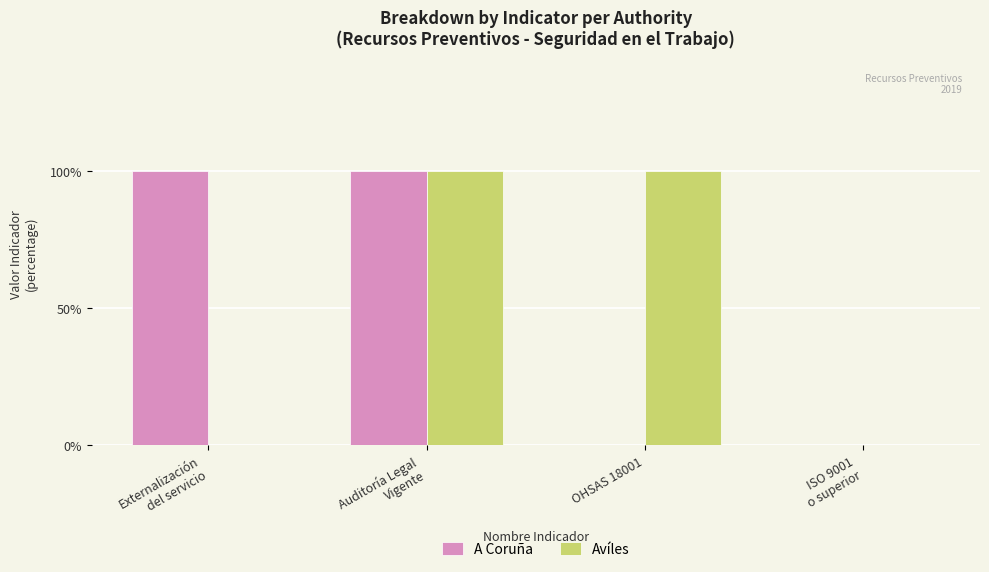

Between Externalización
del servicio and ISO 9001
o superior, which is larger?

Externalización
del servicio